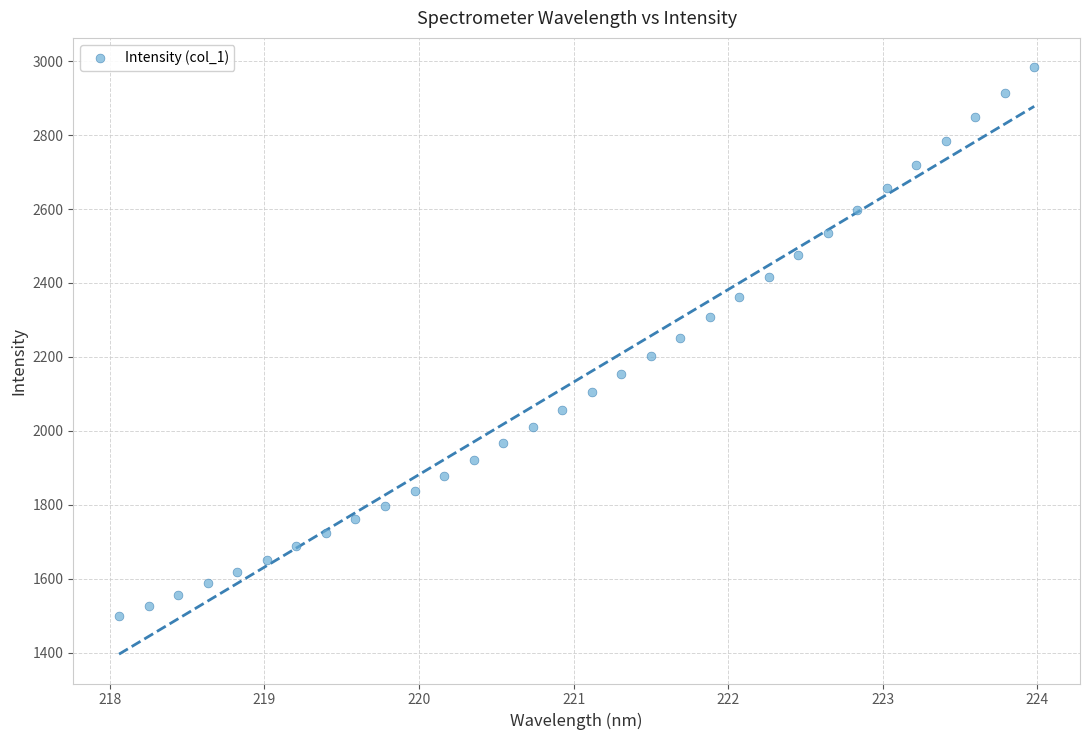

What is the range of X values (max minus min)?

5.9